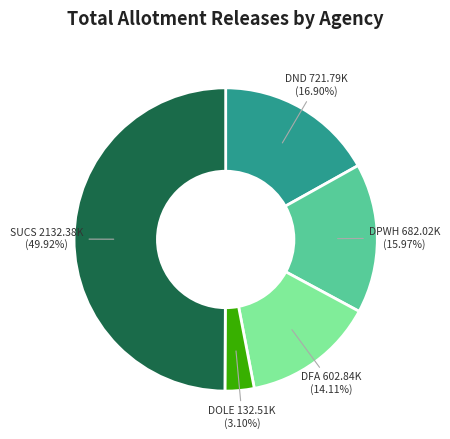

To the nearest percent, what is the difference between the DFA and SUCS slice percentages?

36%